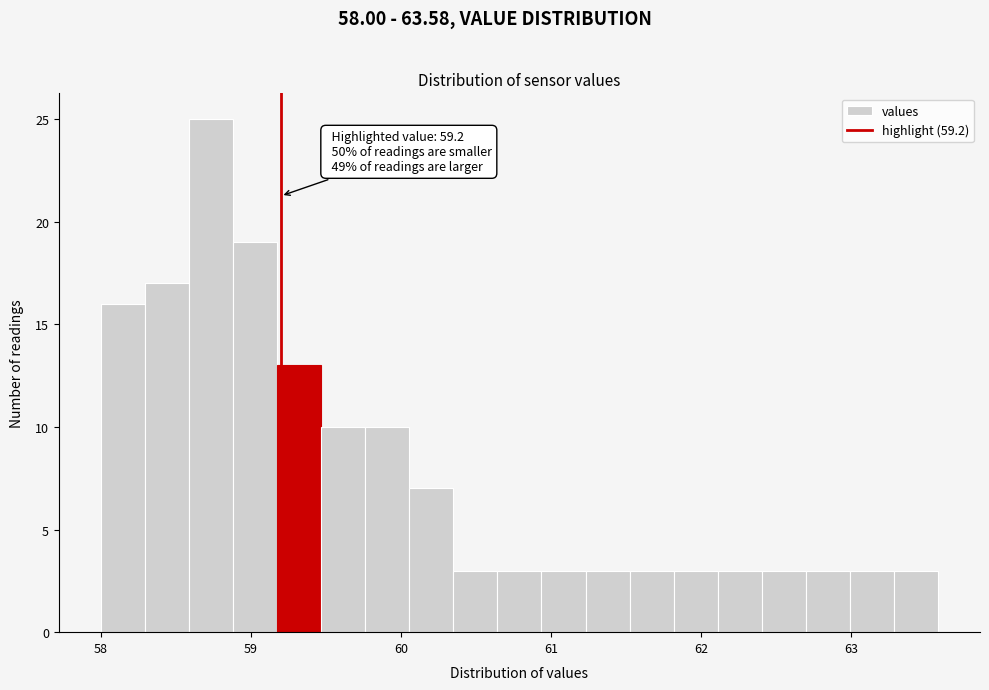

Around what value on the x-axis is the tallest bar? Give the approximate position of its centre, as read against the axis.

58.7